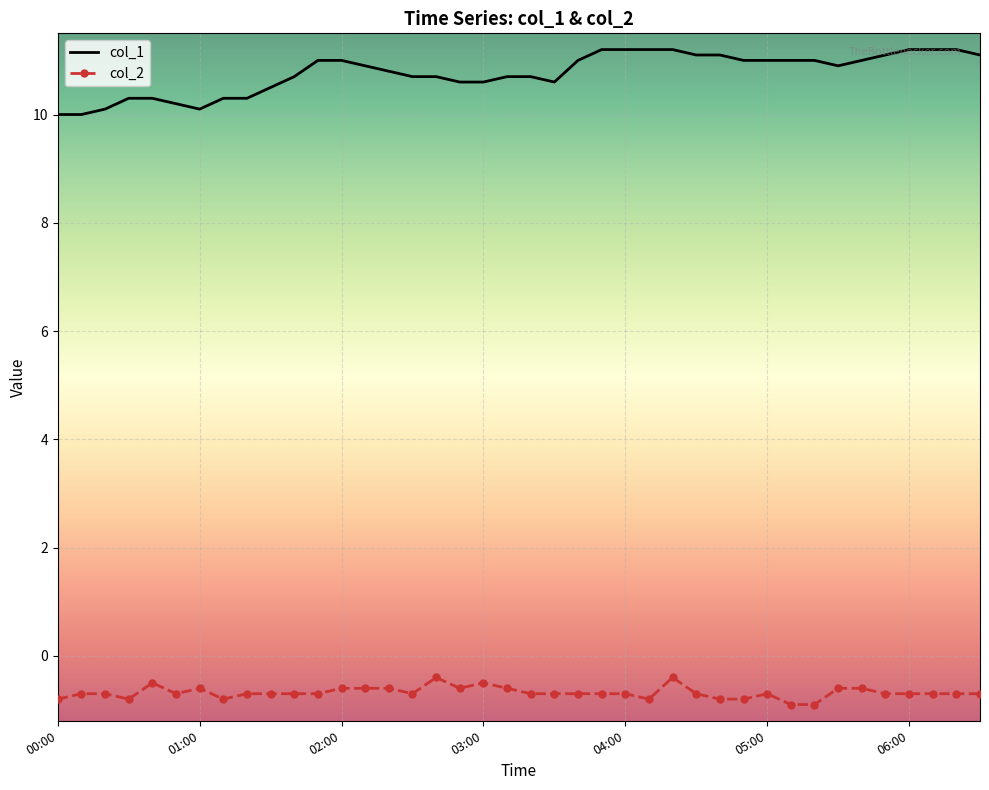

What is the difference between the maximum and minimum values in the col_1 series?

1.2